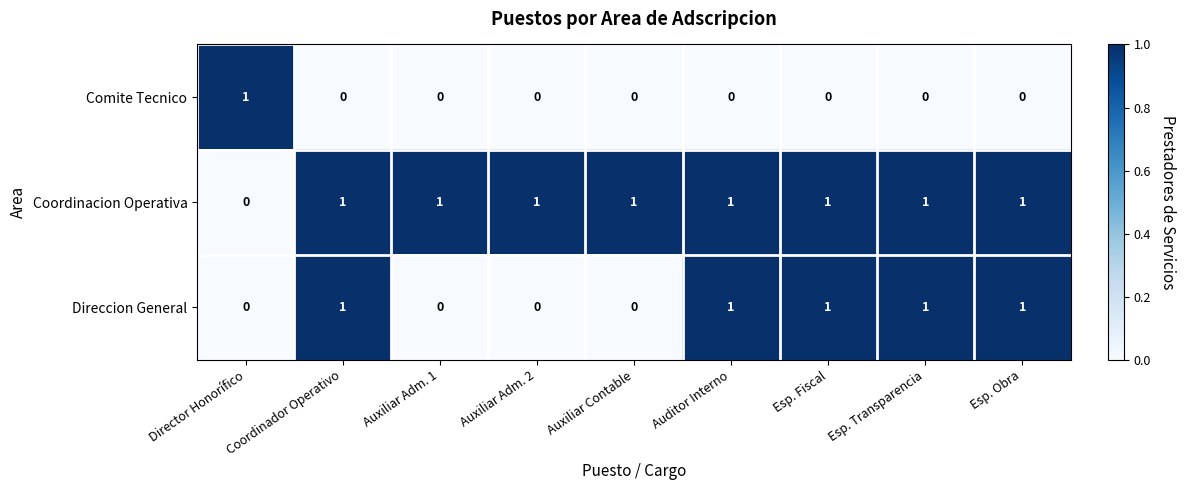

List the series in order of their overall mean, highest first.

Coordinacion Operativa, Direccion General, Comite Tecnico